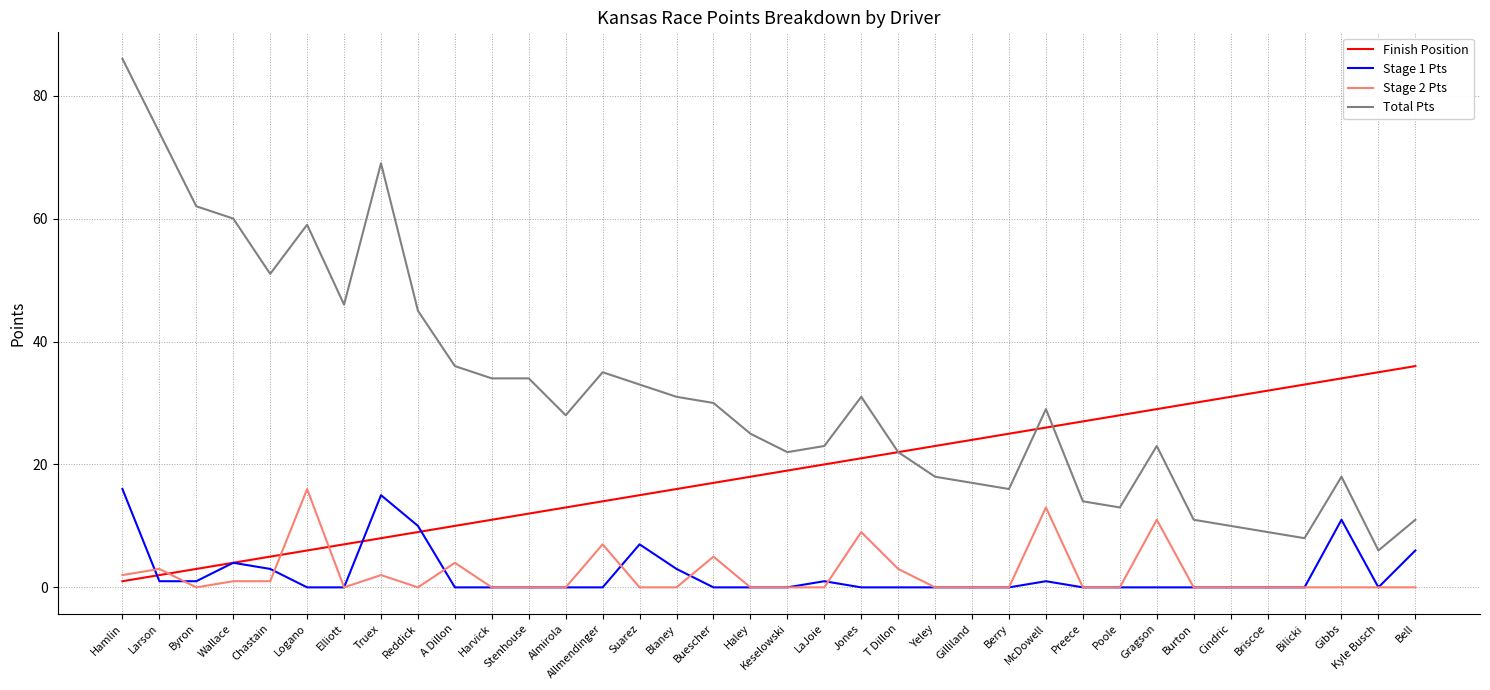

Reading left to right, list all the values displayed in this chart.

Finish Position: Hamlin=1	Larson=2	Byron=3	Wallace=4	Chastain=5	Logano=6	Elliott=7	Truex=8	Reddick=9	A Dillon=10	Harvick=11	Stenhouse=12	Almirola=13	Allmendinger=14	Suarez=15	Blaney=16	Buescher=17	Haley=18	Keselowski=19	LaJoie=20	Jones=21	T Dillon=22	Yeley=23	Gilliland=24	Berry=25	McDowell=26	Preece=27	Poole=28	Gragson=29	Burton=30	Cindric=31	Briscoe=32	Bilicki=33	Gibbs=34	Kyle Busch=35	Bell=36
Stage 1 Pts: Hamlin=16	Larson=1	Byron=1	Wallace=4	Chastain=3	Logano=0	Elliott=0	Truex=15	Reddick=10	A Dillon=0	Harvick=0	Stenhouse=0	Almirola=0	Allmendinger=0	Suarez=7	Blaney=3	Buescher=0	Haley=0	Keselowski=0	LaJoie=1	Jones=0	T Dillon=0	Yeley=0	Gilliland=0	Berry=0	McDowell=1	Preece=0	Poole=0	Gragson=0	Burton=0	Cindric=0	Briscoe=0	Bilicki=0	Gibbs=11	Kyle Busch=0	Bell=6
Stage 2 Pts: Hamlin=2	Larson=3	Byron=0	Wallace=1	Chastain=1	Logano=16	Elliott=0	Truex=2	Reddick=0	A Dillon=4	Harvick=0	Stenhouse=0	Almirola=0	Allmendinger=7	Suarez=0	Blaney=0	Buescher=5	Haley=0	Keselowski=0	LaJoie=0	Jones=9	T Dillon=3	Yeley=0	Gilliland=0	Berry=0	McDowell=13	Preece=0	Poole=0	Gragson=11	Burton=0	Cindric=0	Briscoe=0	Bilicki=0	Gibbs=0	Kyle Busch=0	Bell=0
Total Pts: Hamlin=86	Larson=74	Byron=62	Wallace=60	Chastain=51	Logano=59	Elliott=46	Truex=69	Reddick=45	A Dillon=36	Harvick=34	Stenhouse=34	Almirola=28	Allmendinger=35	Suarez=33	Blaney=31	Buescher=30	Haley=25	Keselowski=22	LaJoie=23	Jones=31	T Dillon=22	Yeley=18	Gilliland=17	Berry=16	McDowell=29	Preece=14	Poole=13	Gragson=23	Burton=11	Cindric=10	Briscoe=9	Bilicki=8	Gibbs=18	Kyle Busch=6	Bell=11